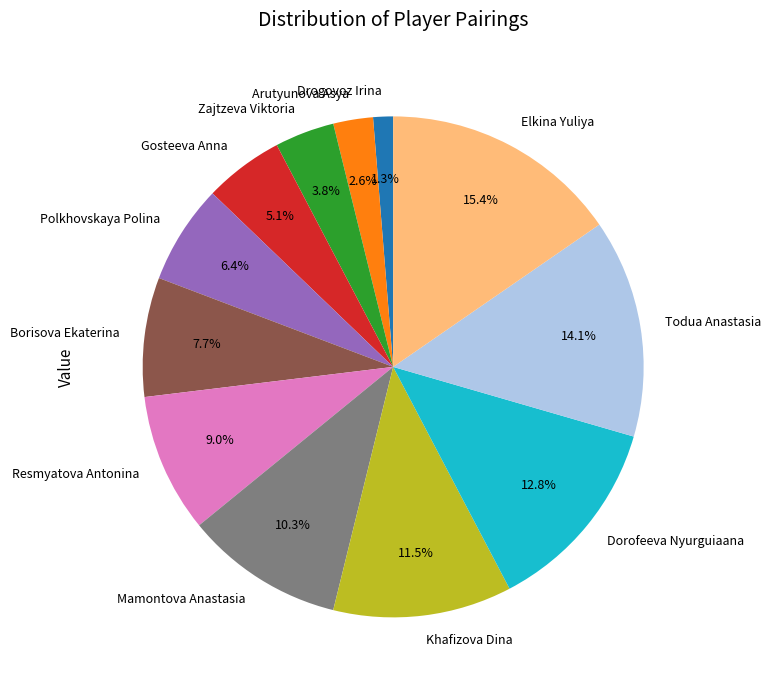

Which has a higher value, Khafizova Dina or Gosteeva Anna?

Khafizova Dina